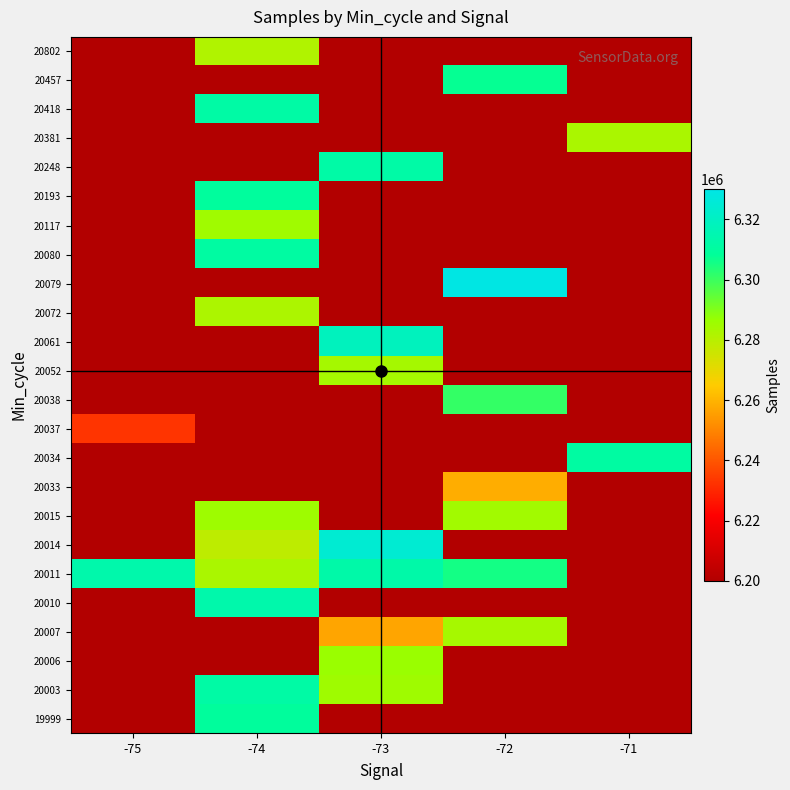

Reading right to left, extract all data points from this chart.

19999: -71=0	-72=0	-73=0	-74=6309370	-75=0
20003: -71=0	-72=0	-73=6285244	-74=6311765	-75=0
20006: -71=0	-72=0	-73=6286187	-74=0	-75=0
20007: -71=0	-72=6283654	-73=6256847	-74=0	-75=0
20010: -71=0	-72=0	-73=0	-74=6313367	-75=0
20011: -71=0	-72=6305494	-73=6312675	-74=6282843	-75=6313442
20014: -71=0	-72=0	-73=6324646	-74=6278815	-75=0
20015: -71=0	-72=6284719	-73=0	-74=6285329	-75=0
20033: -71=0	-72=6258466	-73=0	-74=0	-75=0
20034: -71=6310730	-72=0	-73=0	-74=0	-75=0
20037: -71=0	-72=0	-73=0	-74=0	-75=6232998
20038: -71=0	-72=6300858	-73=0	-74=0	-75=0
20052: -71=0	-72=0	-73=6283978	-74=0	-75=0
20061: -71=0	-72=0	-73=6318472	-74=0	-75=0
20072: -71=0	-72=0	-73=0	-74=6282435	-75=0
20079: -71=0	-72=6329421	-73=0	-74=0	-75=0
20080: -71=0	-72=0	-73=0	-74=6310848	-75=0
20117: -71=0	-72=0	-73=0	-74=6284923	-75=0
20193: -71=0	-72=0	-73=0	-74=6309649	-75=0
20248: -71=0	-72=0	-73=6312097	-74=0	-75=0
20381: -71=6282905	-72=0	-73=0	-74=0	-75=0
20418: -71=0	-72=0	-73=0	-74=6311765	-75=0
20457: -71=0	-72=6307542	-73=0	-74=0	-75=0
20802: -71=0	-72=0	-73=0	-74=6281587	-75=0